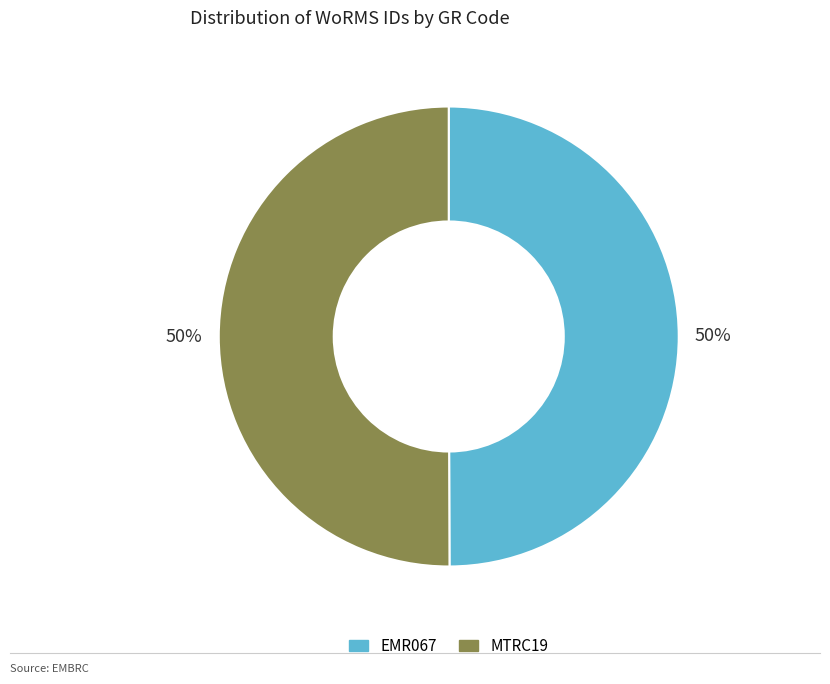

Count the number of slices in the pie.

2